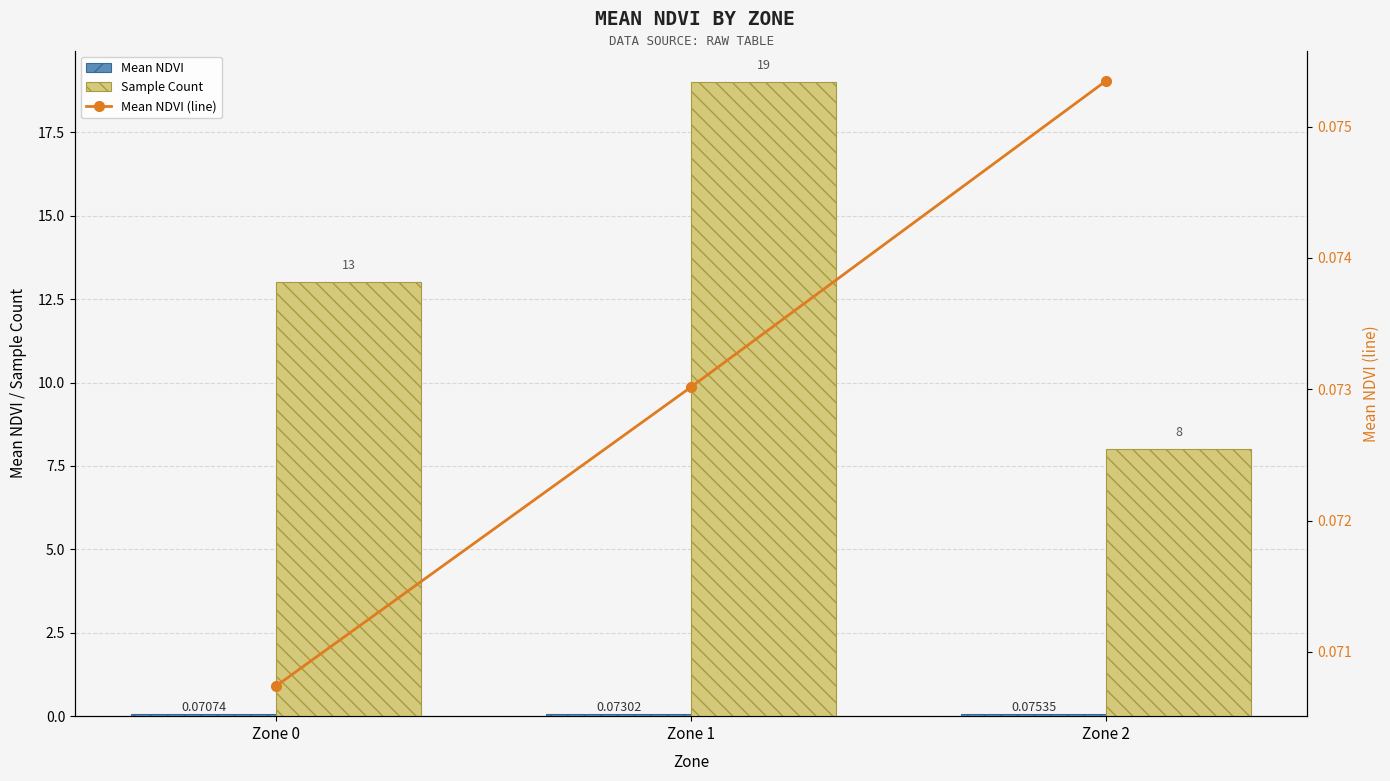

What is the smallest value displayed?

0.1